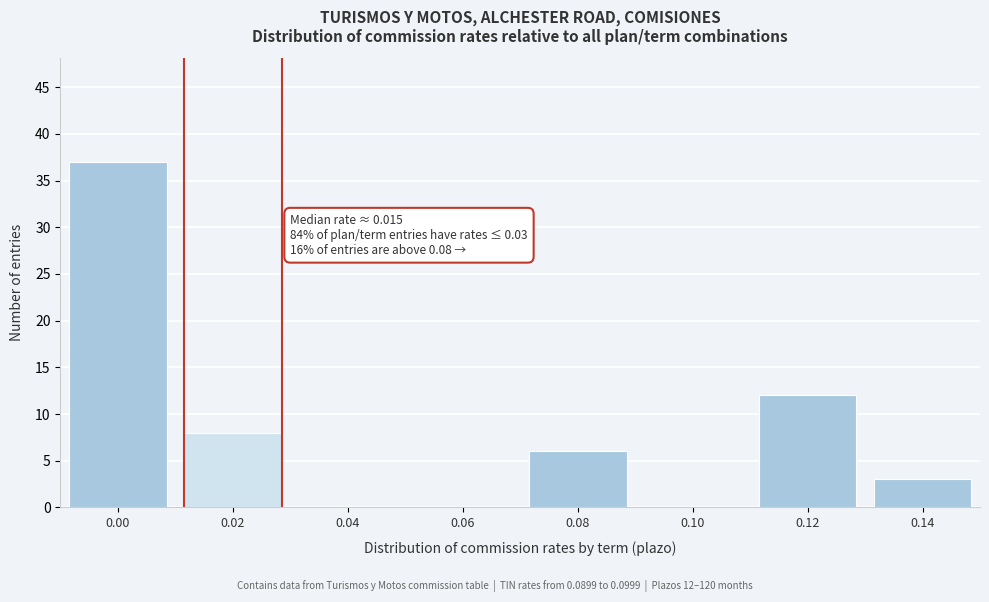

Reading left to right, extract all data points from this chart.

0.00=37	0.02=8	0.04=0	0.06=0	0.08=6	0.10=0	0.12=12	0.14=3